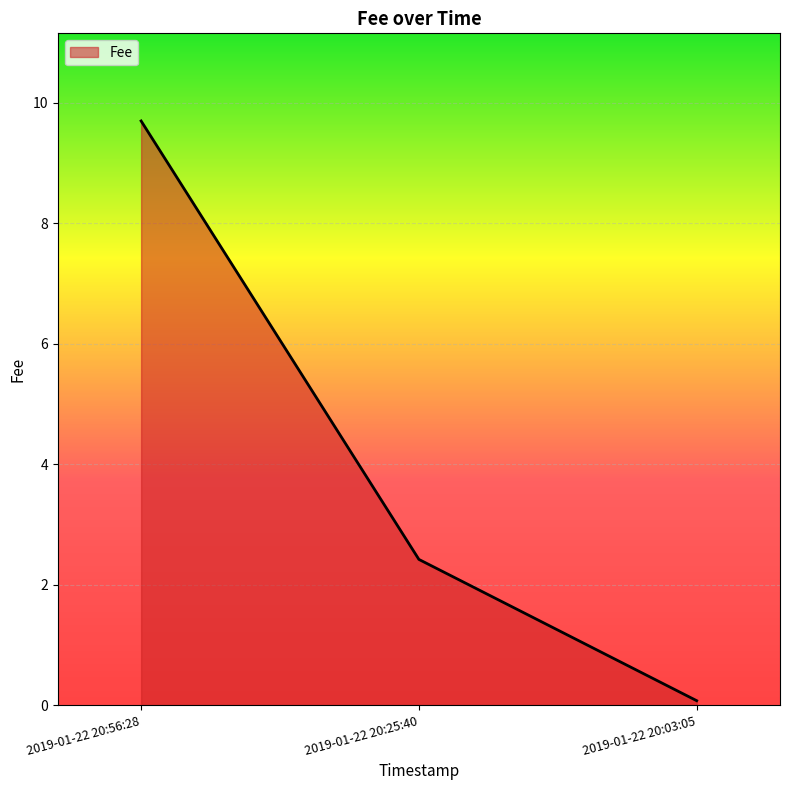

Where does the data first go above 2?

2019-01-22 20:56:28